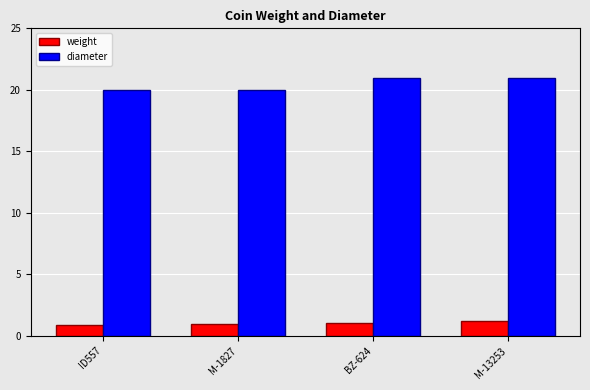

What are all the series names shown in the legend?

weight, diameter